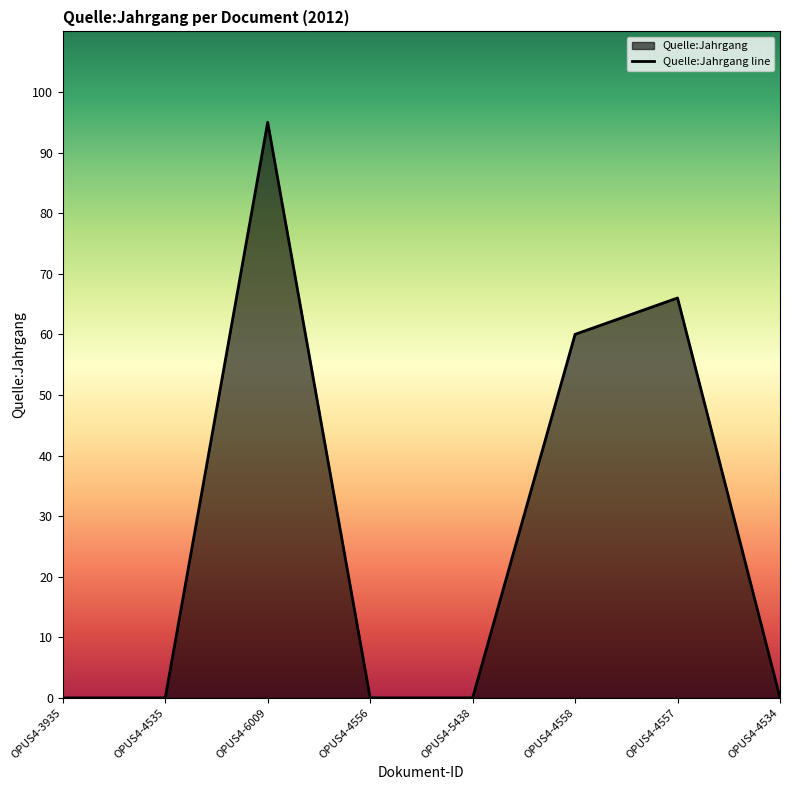

Read the value at OPUS4-4557.

66